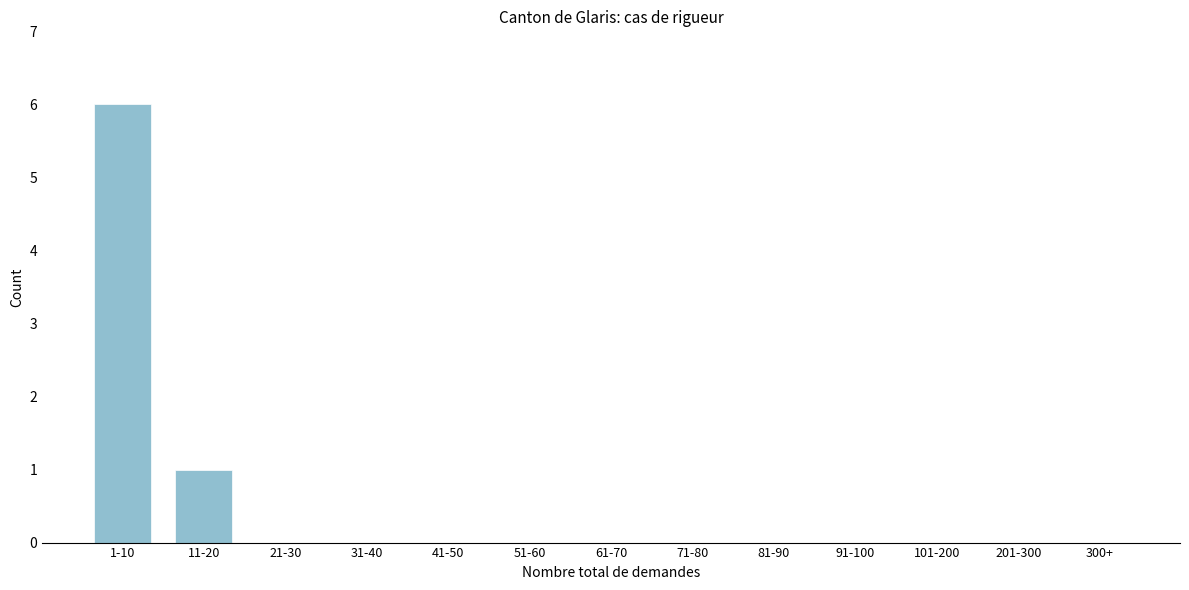

Reading left to right, list all the values displayed in this chart.

1-10=6	11-20=1	21-30=0	31-40=0	41-50=0	51-60=0	61-70=0	71-80=0	81-90=0	91-100=0	101-200=0	201-300=0	300+=0